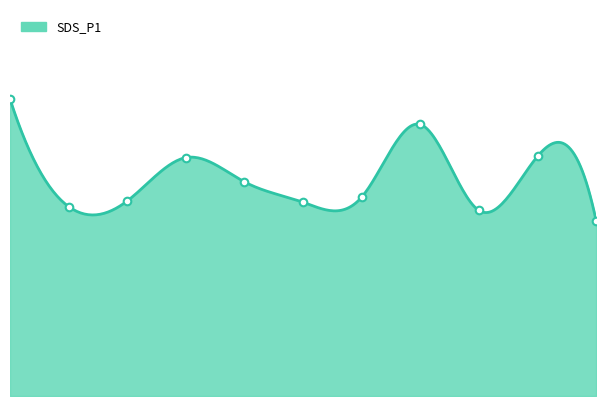

Between 01:20 and 00:50, which is larger?

00:50